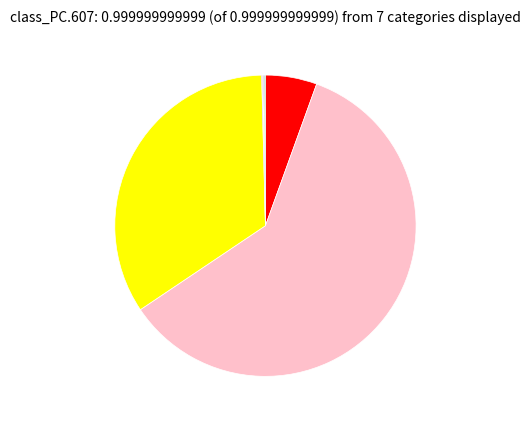

Does any single category account for the majority?

Yes